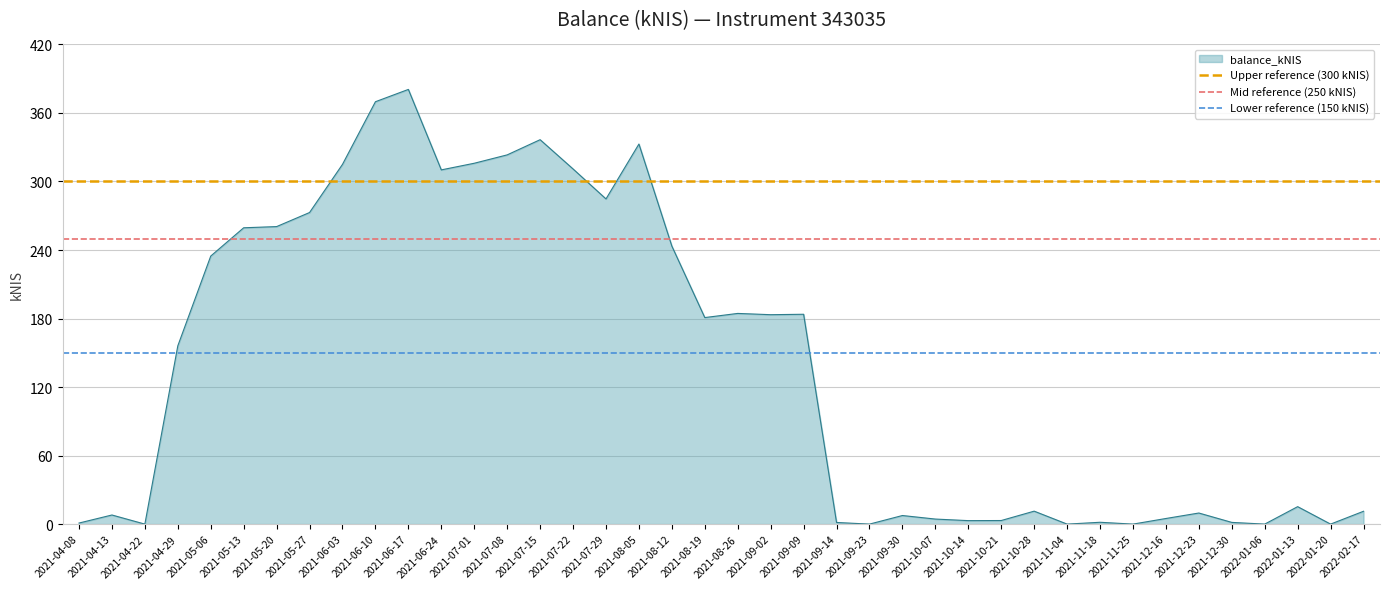

The balance_kNIS series shows 183.7 at 2021-09-09. True or false?

True